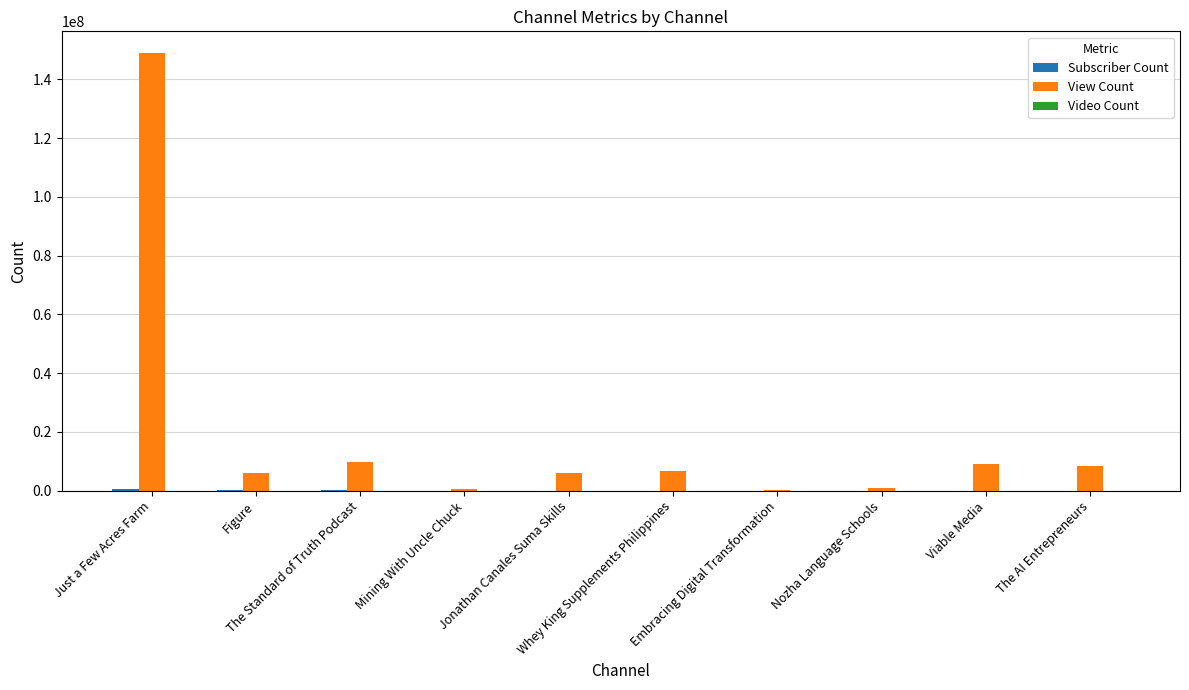

Which series has the largest total across all categories?

View Count